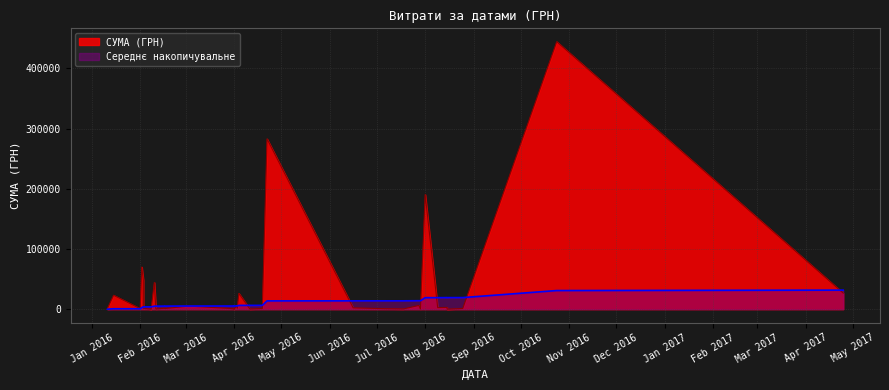

How many lines are shown in the chart?

1